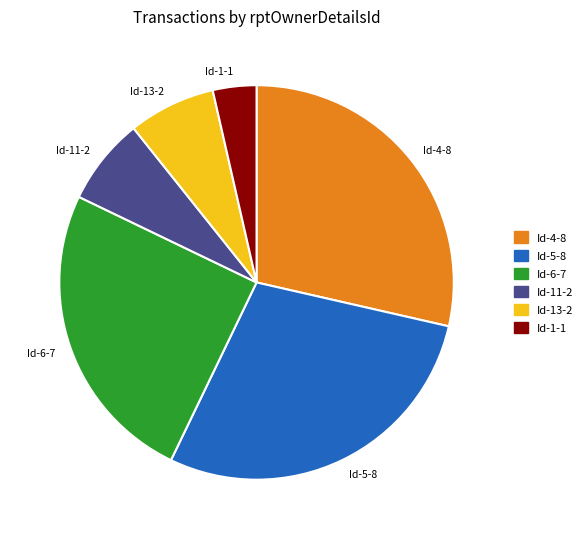

How many slices are in this pie chart?

6